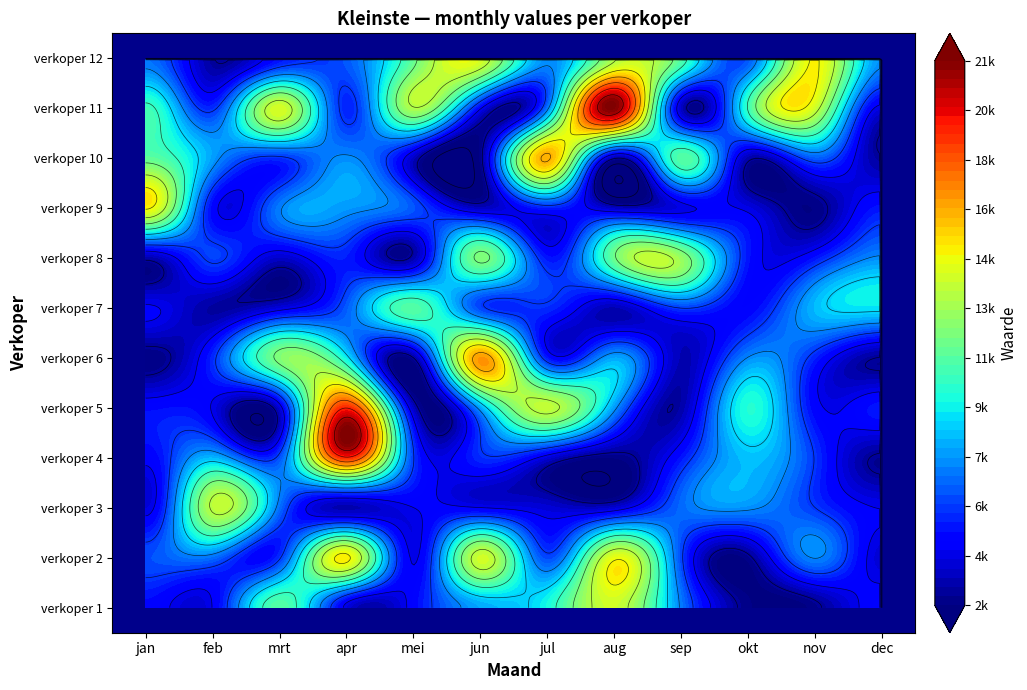

Where does the verkoper 1 series first go above 5040?

mrt